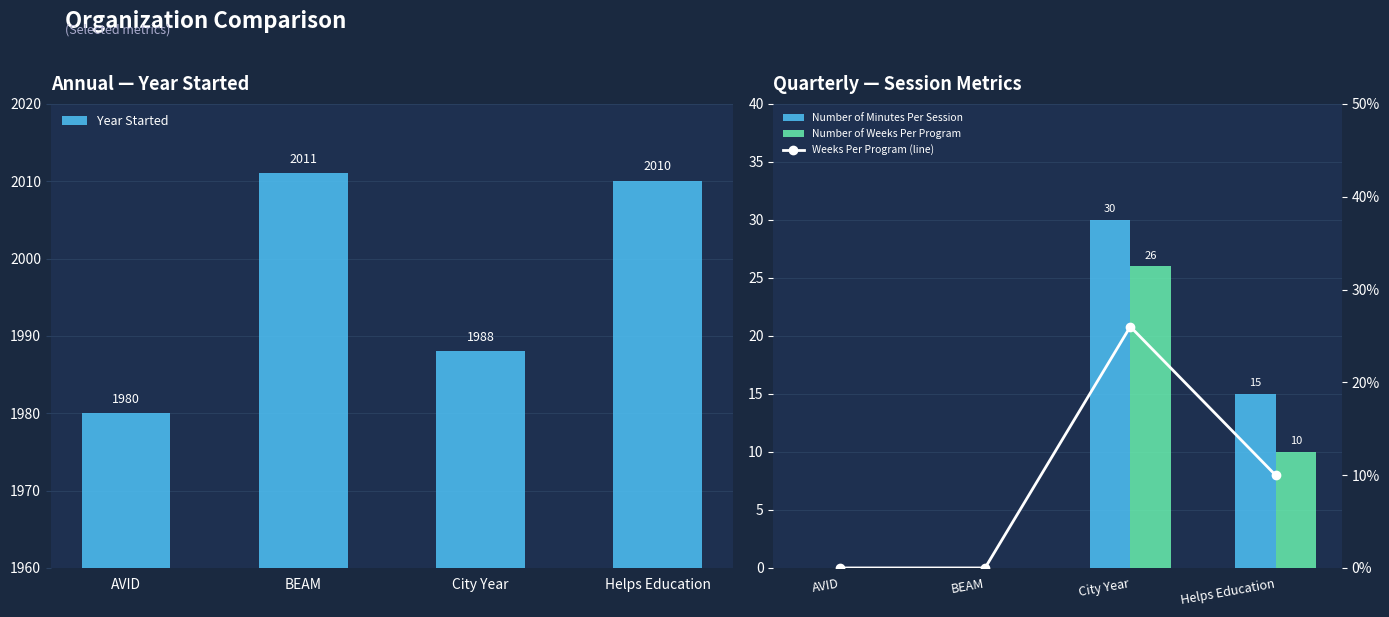

What is the difference between the second highest and minimum values in the Weeks Per Program (line) series?

10